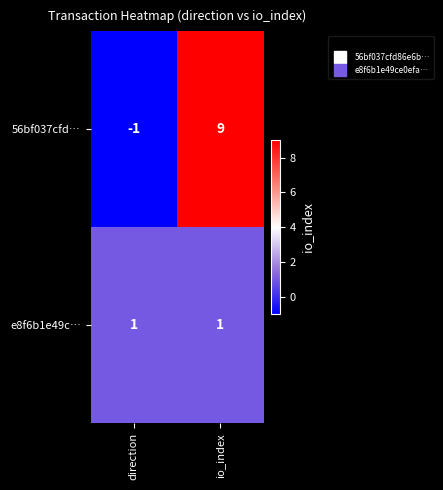

Reading left to right, extract all data points from this chart.

56bf037cfd…: -1	9
e8f6b1e49c…: 1	1